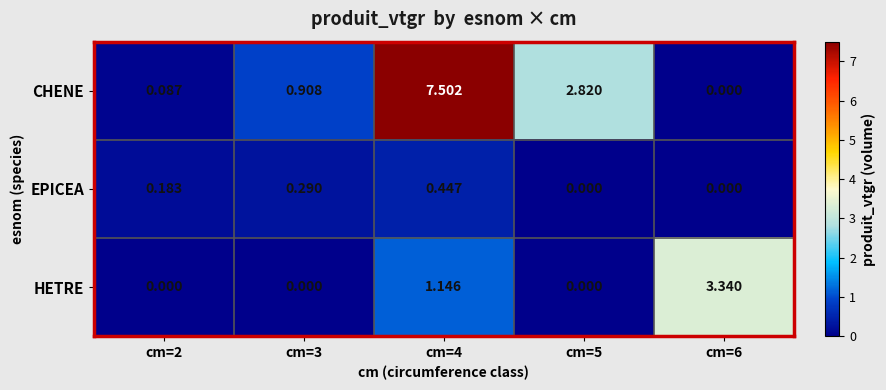

Which series has the largest total across all categories?

CHENE